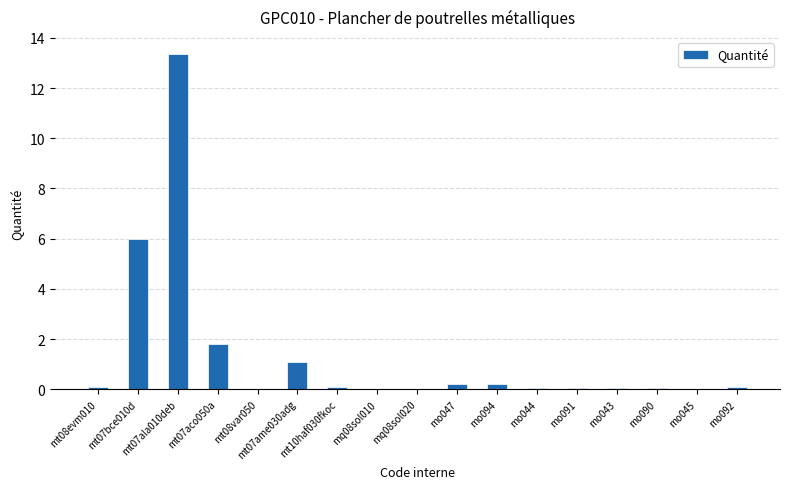

What is the sum of all values?

23.2